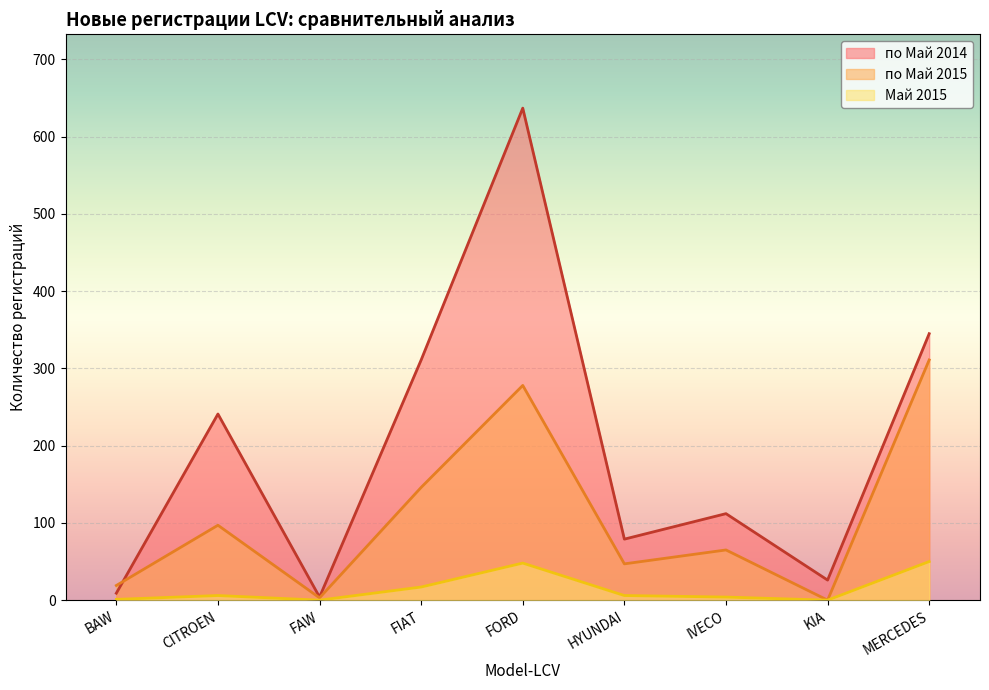

At FAW, list the series in order from largest to smallest.

по Май 2014, по Май 2015, Май 2015